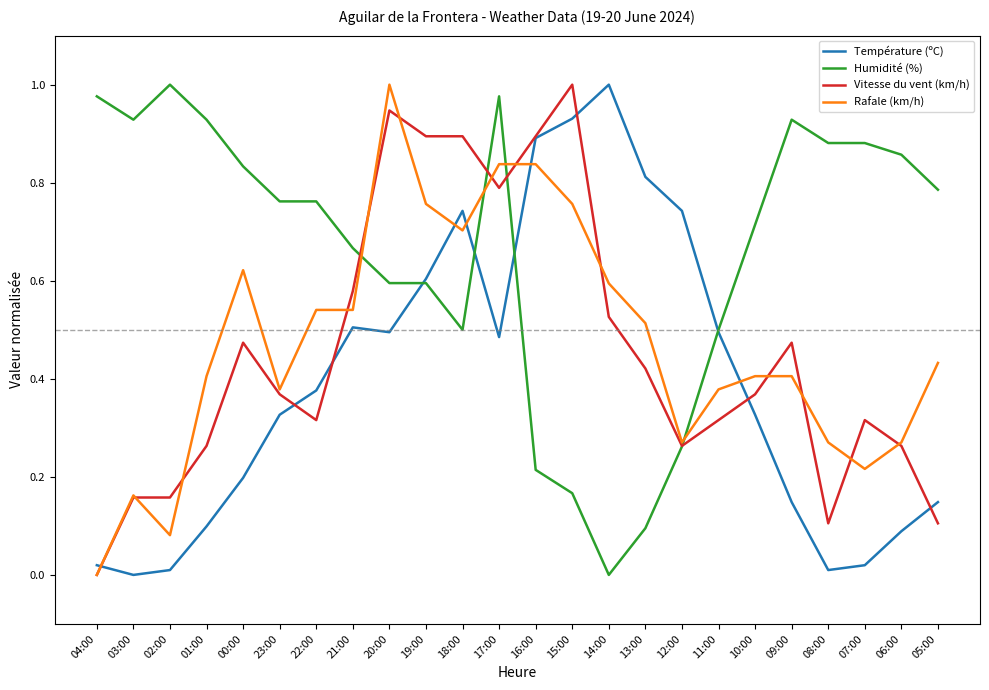

Which series ends up on top after the final intersection of Humidité (%) and Température (ºC)?

Humidité (%)